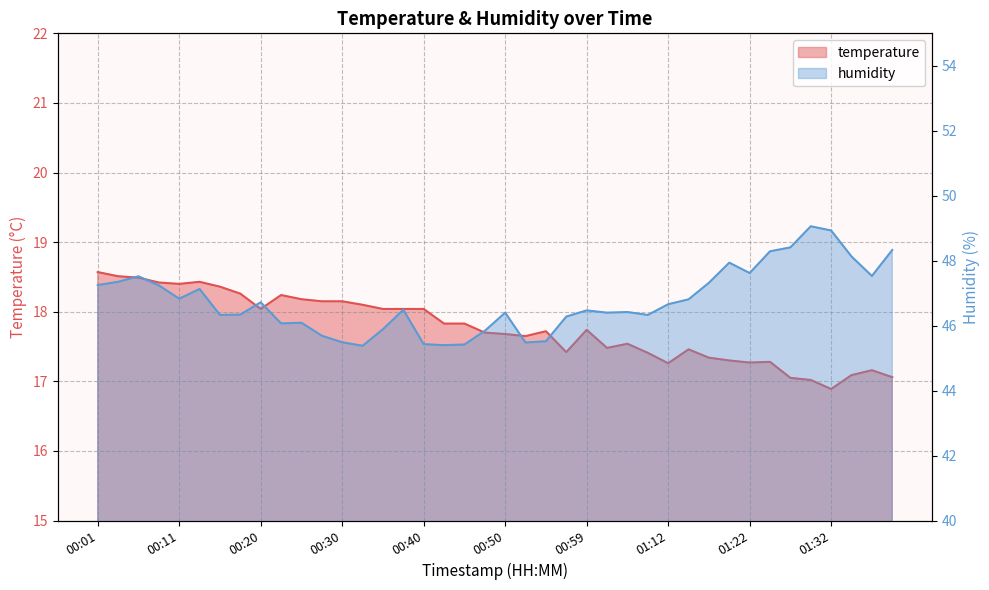

What is the spread (max minus min) of values at 00:50?

28.7